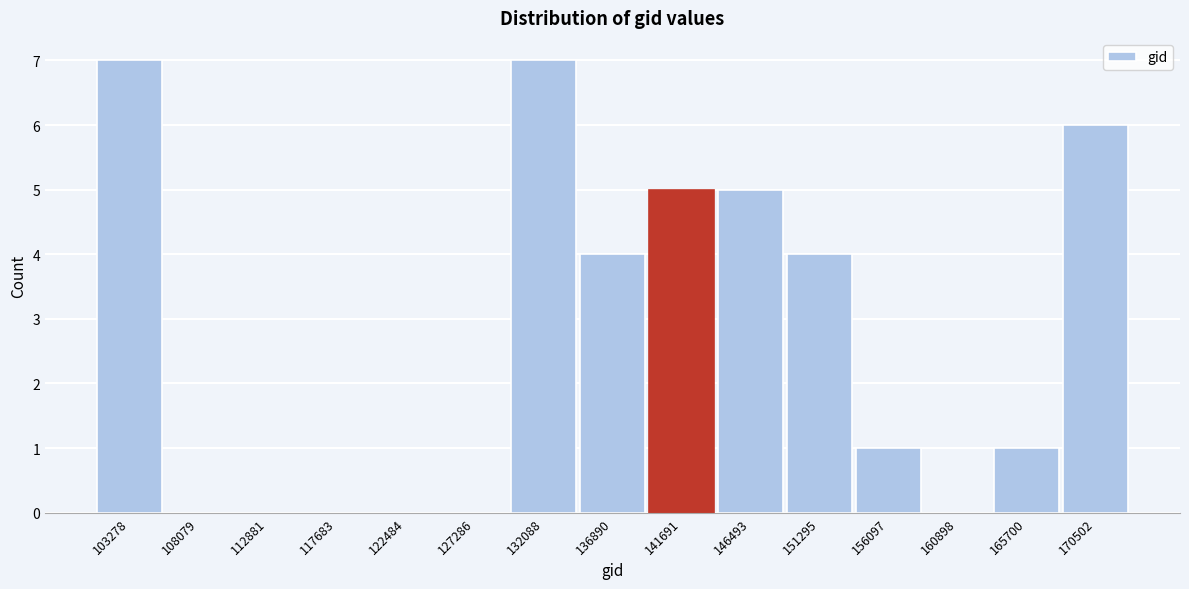

Reading left to right, extract all data points from this chart.

103278=7	108079=0	112881=0	117683=0	122484=0	127286=0	132088=7	136890=4	141691=5	146493=5	151295=4	156097=1	160898=0	165700=1	170502=6